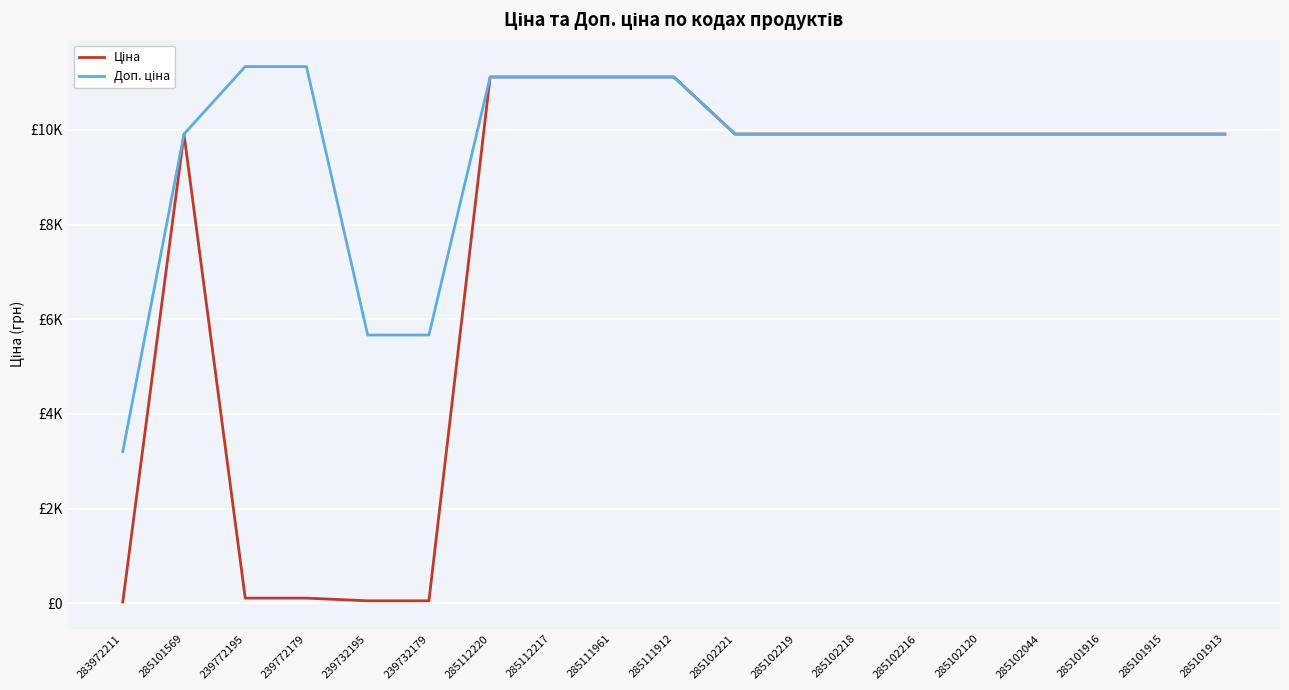

Does the chart display data point markers on the line(s)?

No